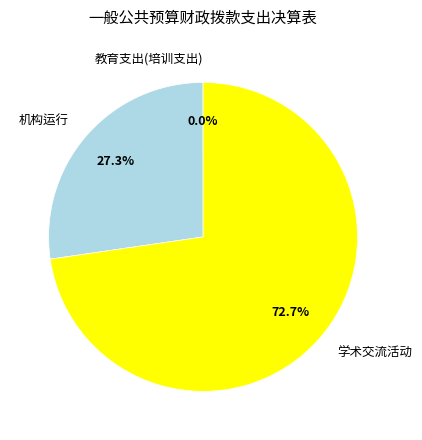

Is there a majority slice in this chart?

Yes